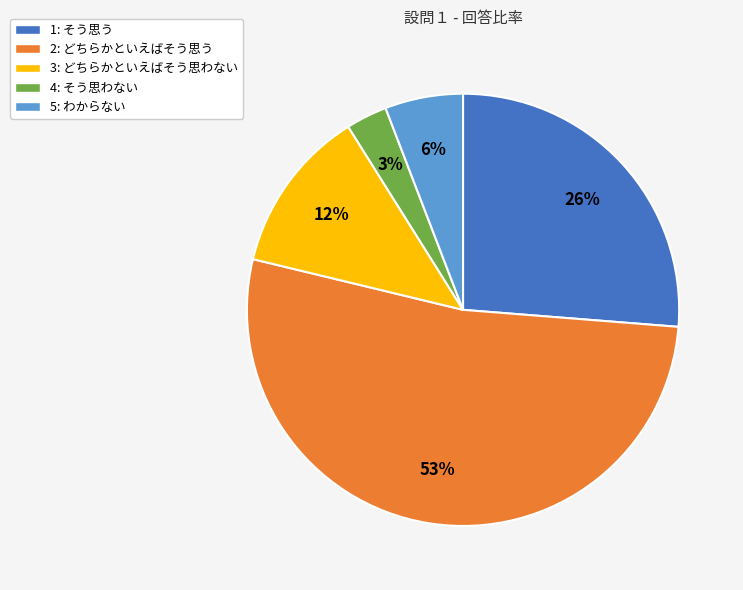

Do 5 and 1 together represent more than half of the pie?

No